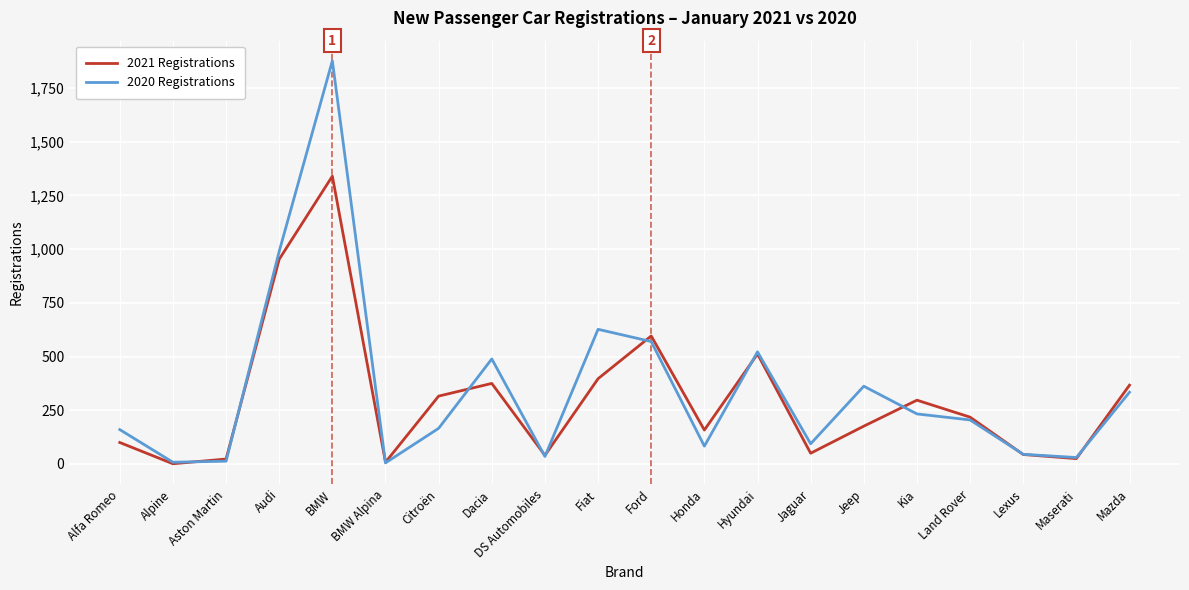

True or false: 2021 Registrations has more than 1 interior local peaks.

True